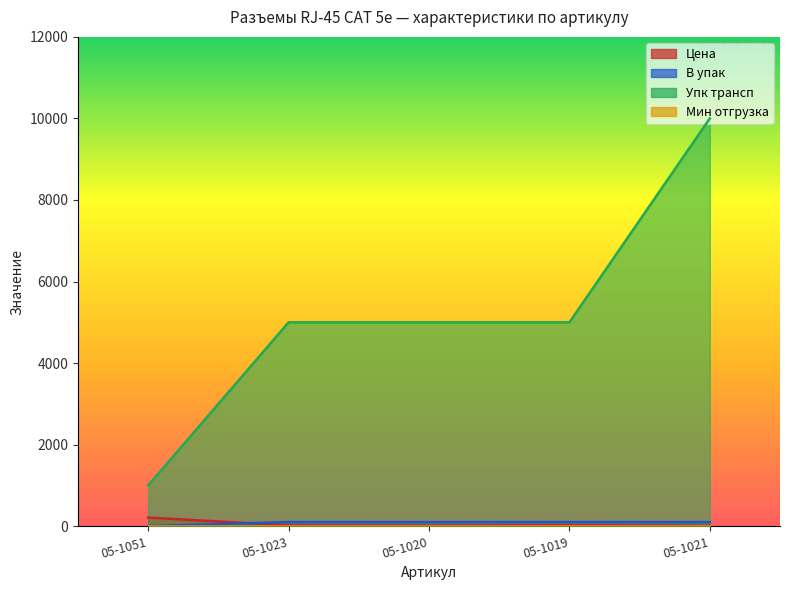

Between 05-1023 and 05-1051, which is larger?

05-1051